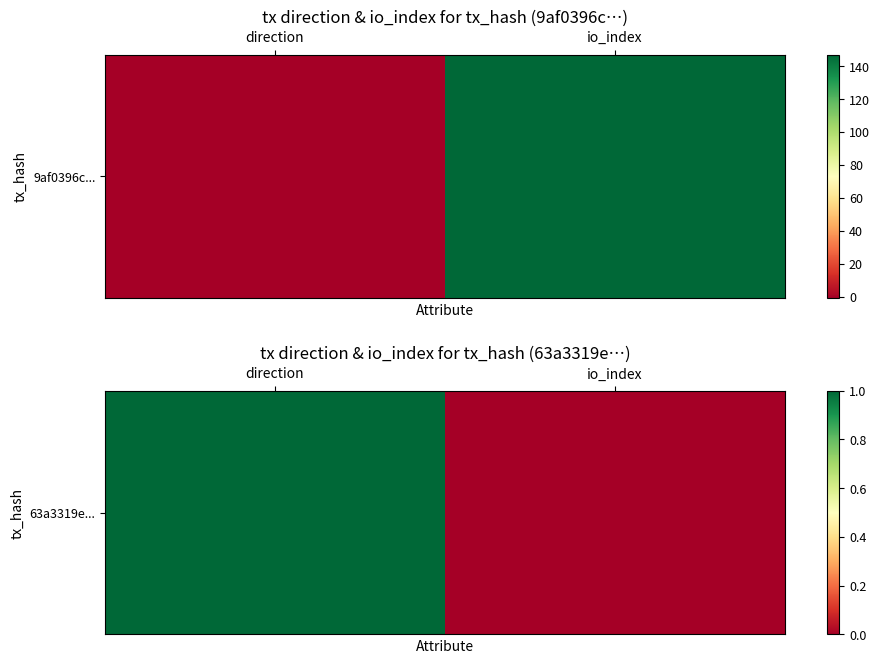

Reading right to left, what are all the values shown in this chart?

io_index=0	direction=1